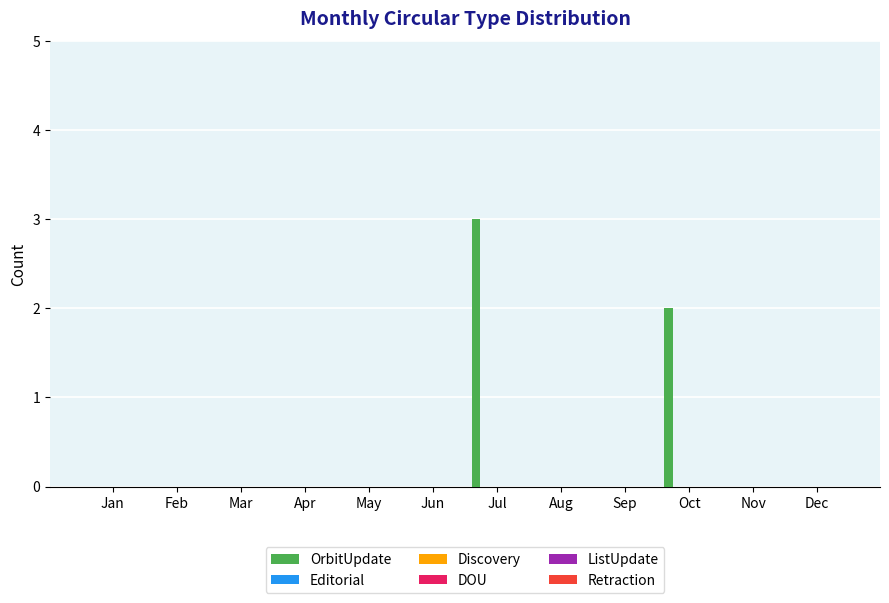

What is the maximum value shown in the chart?

3